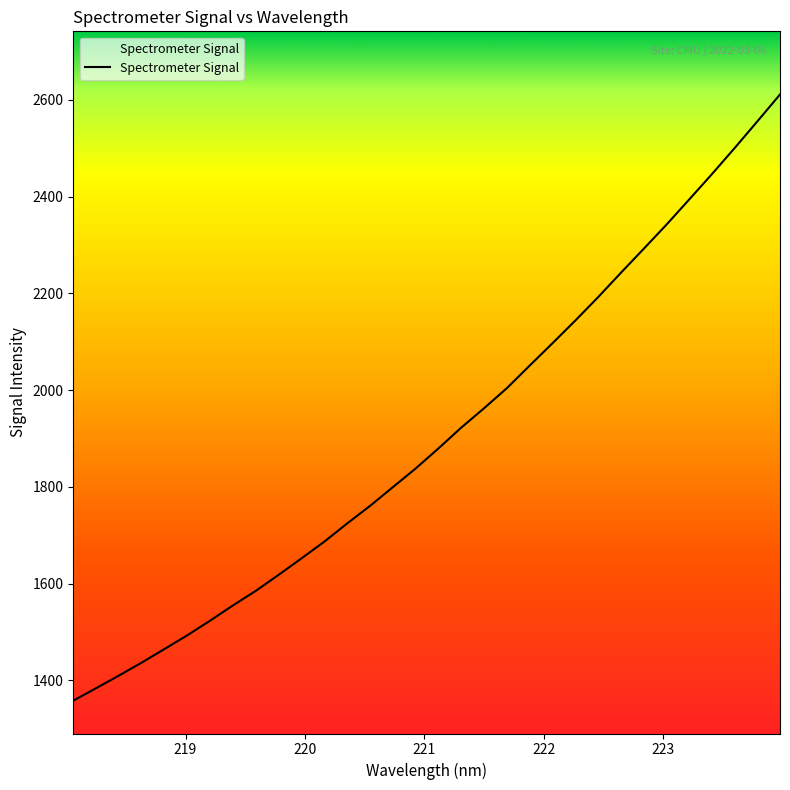

What is the difference between the maximum and minimum values?

1252.7